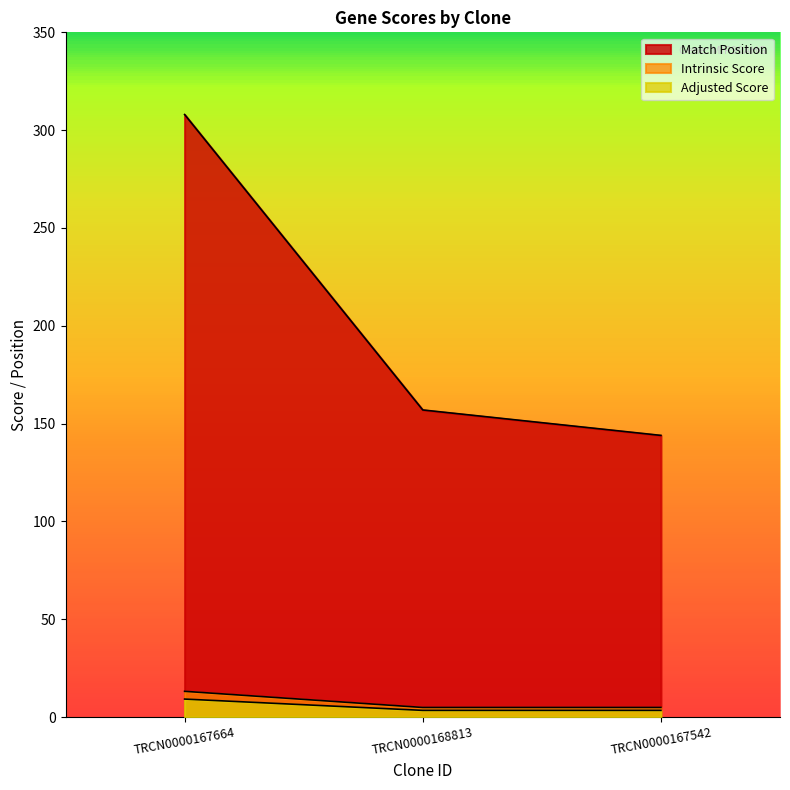

How many categories are shown in the chart?

3